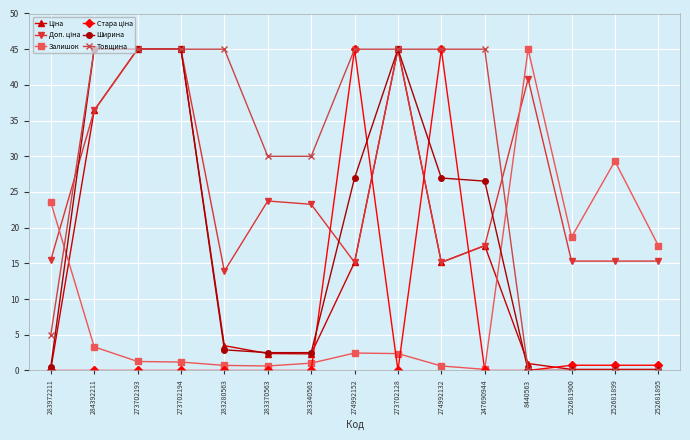

What is the greatest value displayed?

45.0